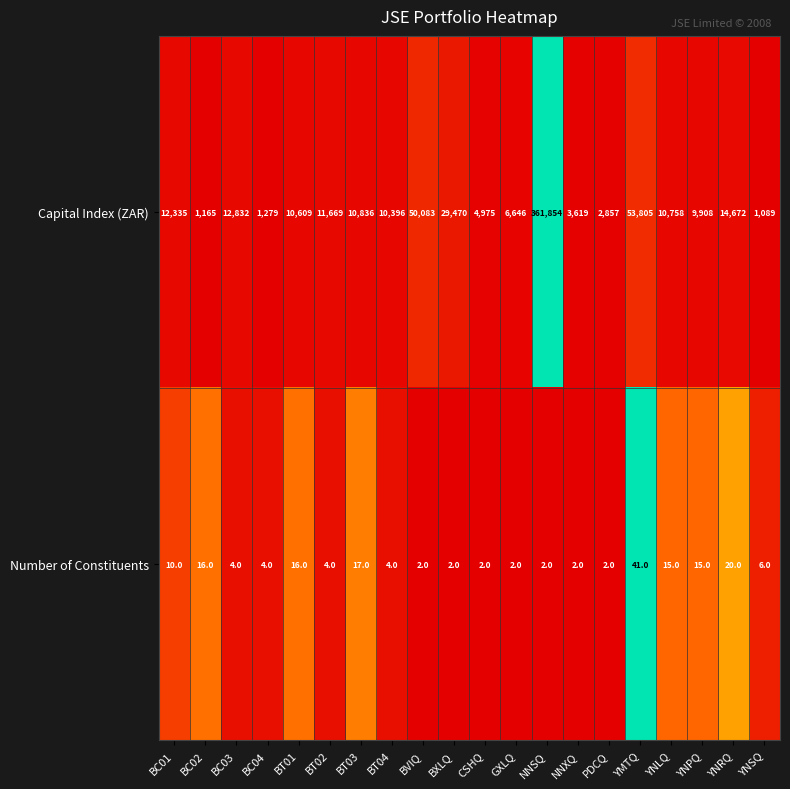

Which series has the widest spread of values?

Capital Index (ZAR)